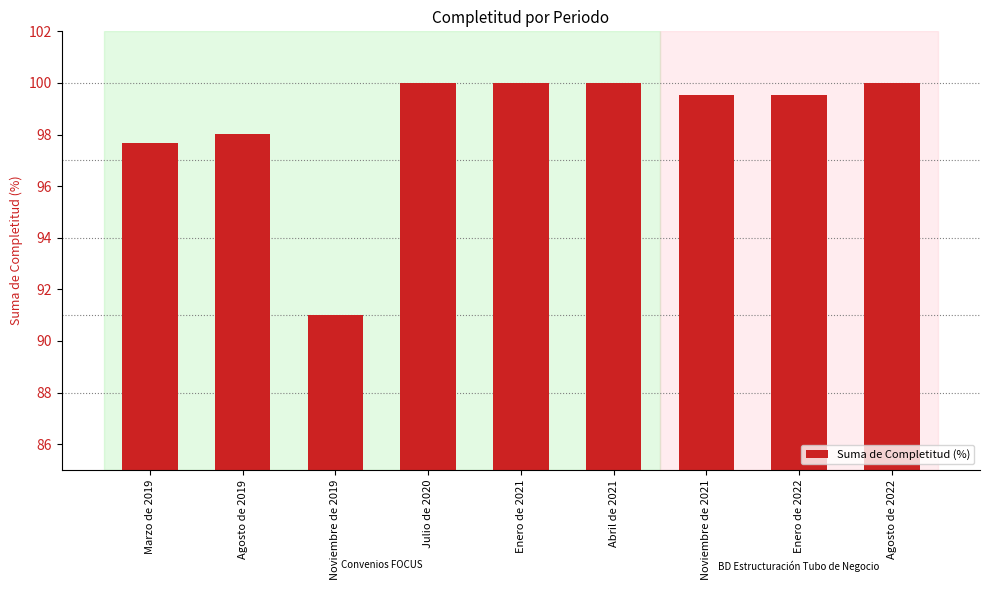

What is the sum of the values at Noviembre de 2019 and Noviembre de 2021?

190.5